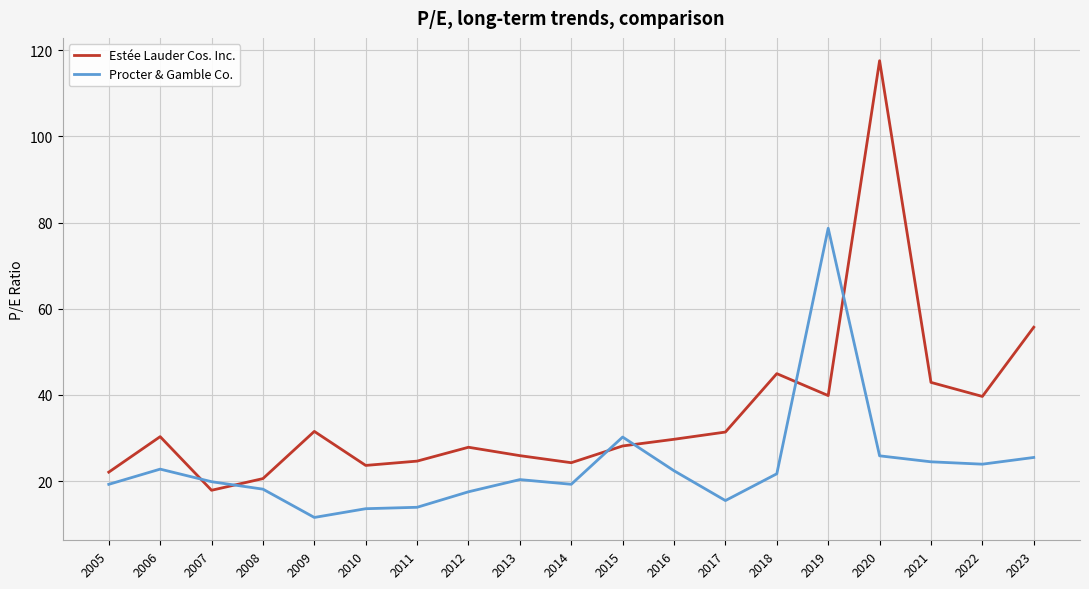

Does the chart have visible grid lines?

Yes